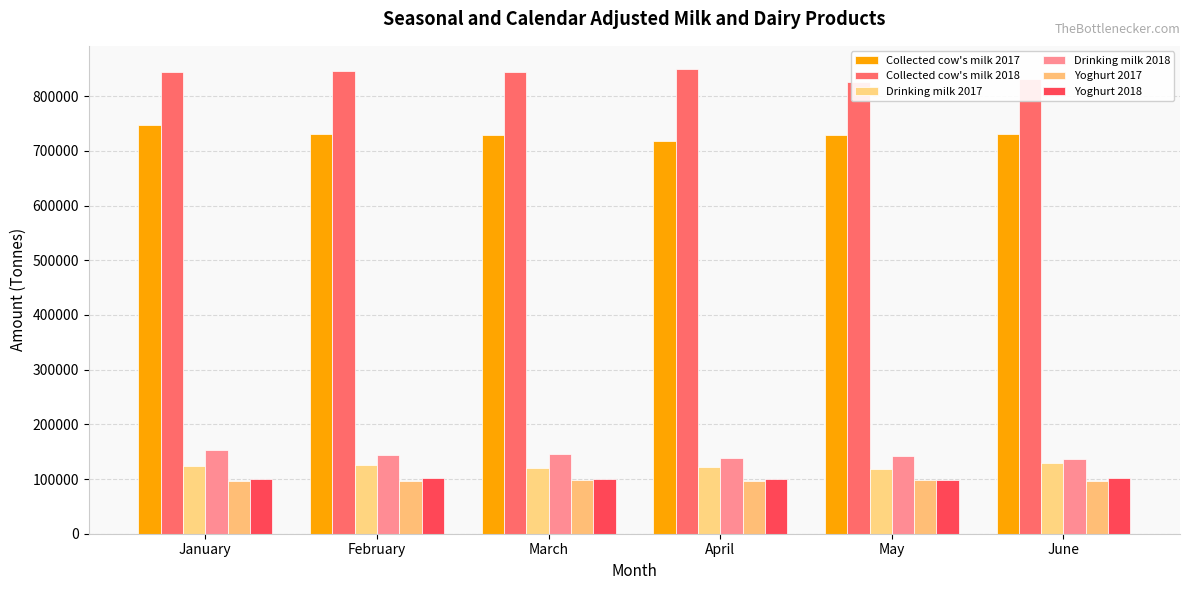

What is the difference between the second highest and second lowest values in the Drinking milk 2017 series?

3843.0